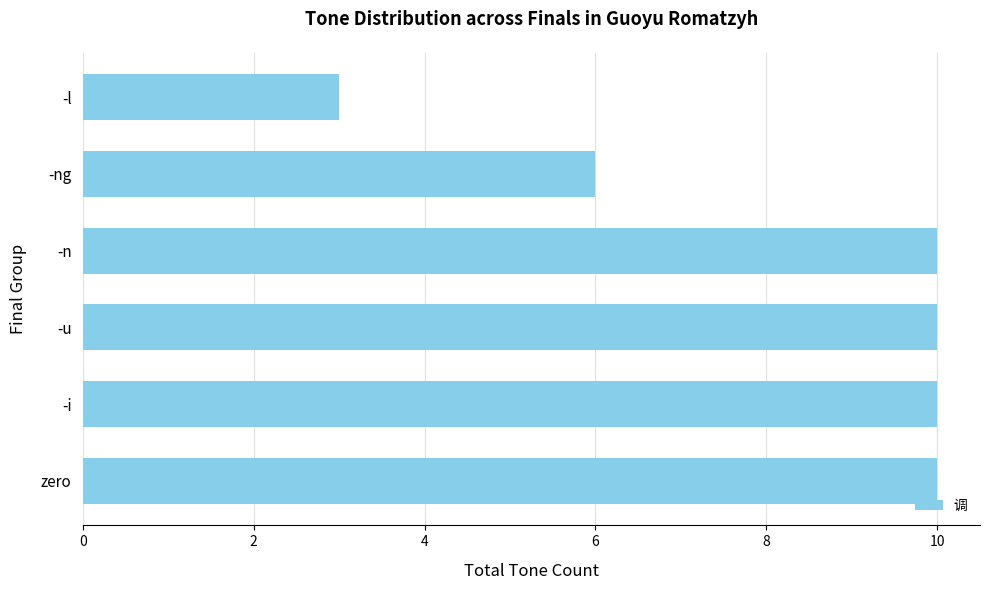

What is the approximate value at -i?

10